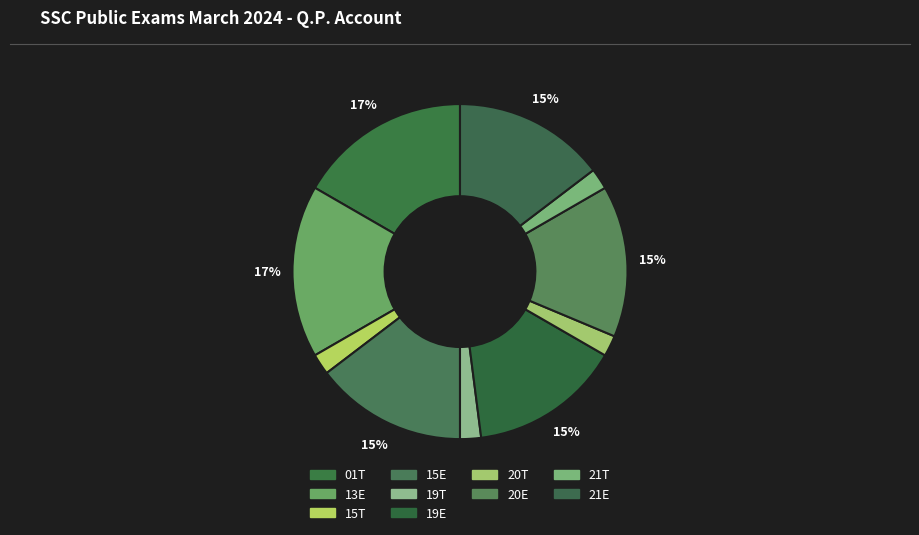

How many slices are in this pie chart?

10